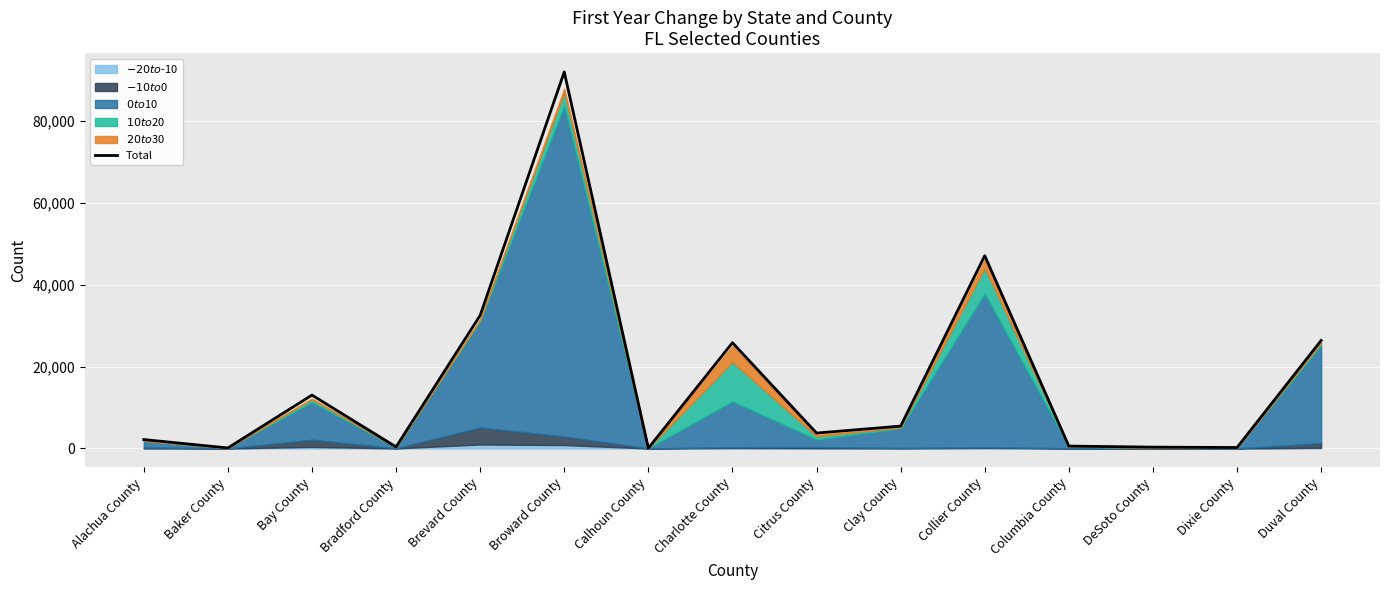

Reading left to right, extract all data points from this chart.

Alachua County=2172	Baker County=131	Bay County=13045	Bradford County=385	Brevard County=32534	Broward County=92027	Calhoun County=77	Charlotte County=25846	Citrus County=3763	Clay County=5467	Collier County=47110	Columbia County=586	DeSoto County=324	Dixie County=235	Duval County=26392